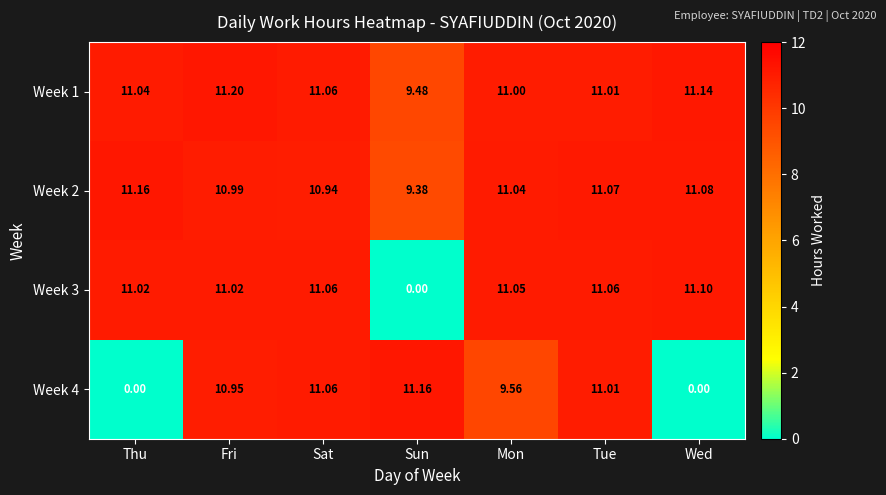

At which label is Week 3 closest to 5?

Sun